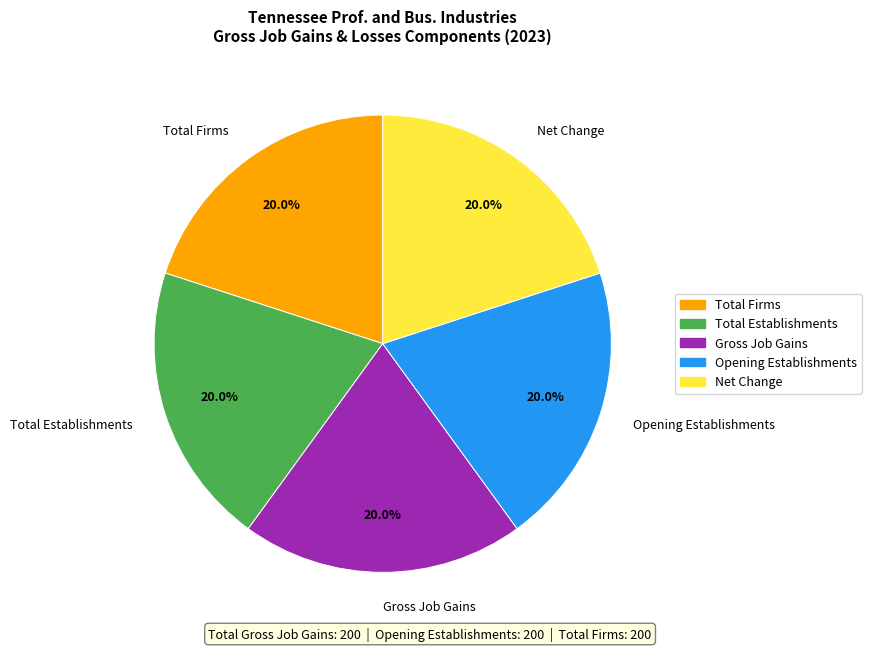

How many slices are in this pie chart?

5